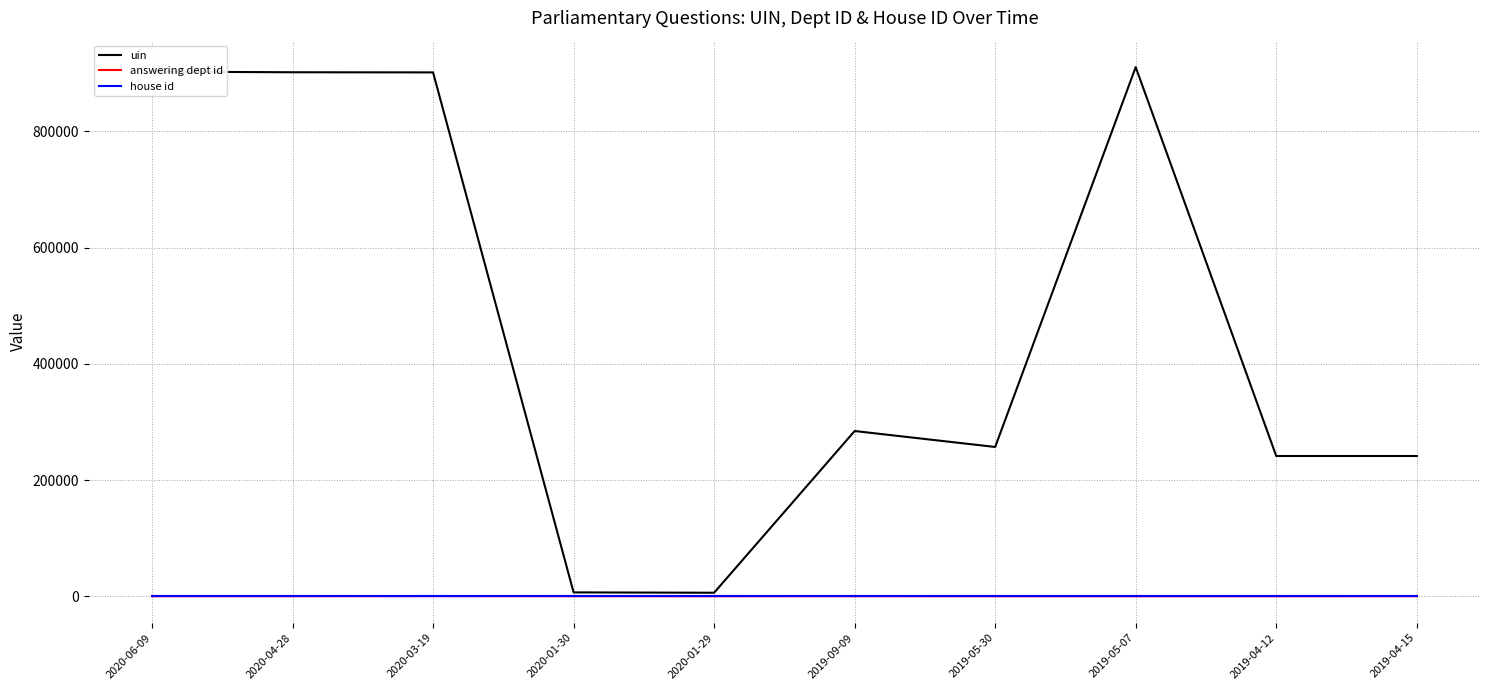

What is the maximum value for uin?

910735